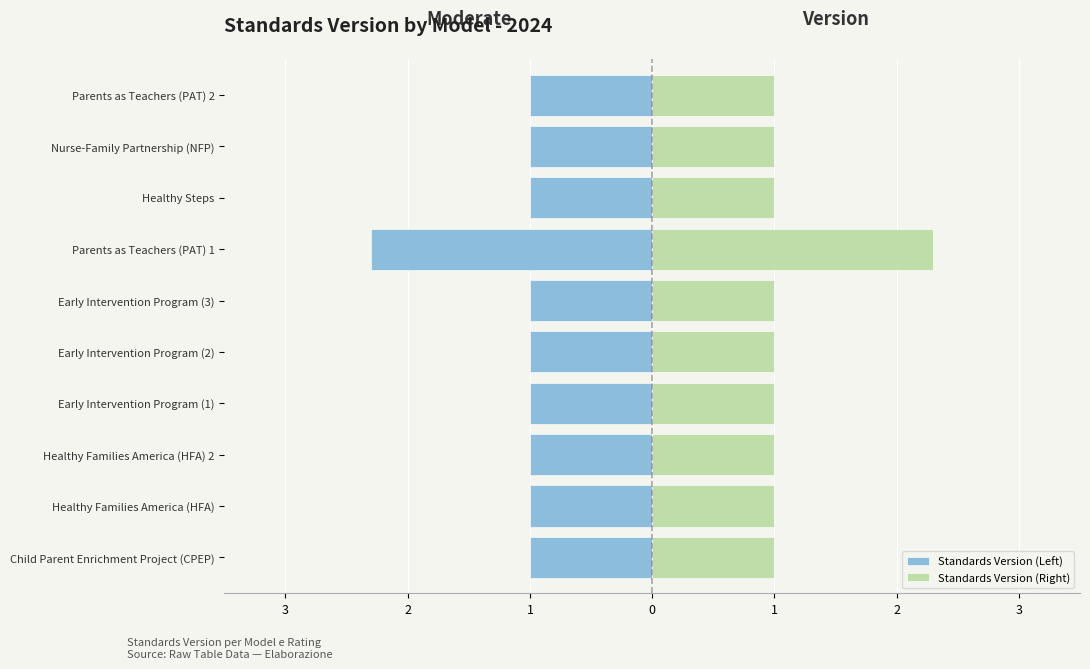

Does the chart contain any negative values?

Yes